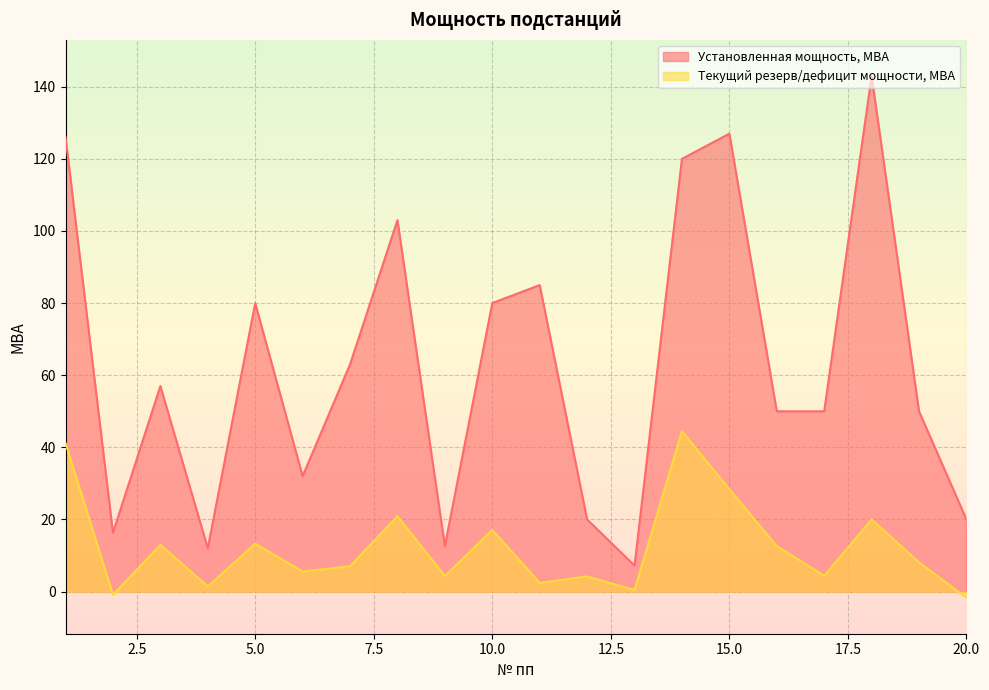

What is the average value of the Текущий резерв/дефицит мощности, МВА series?

12.3